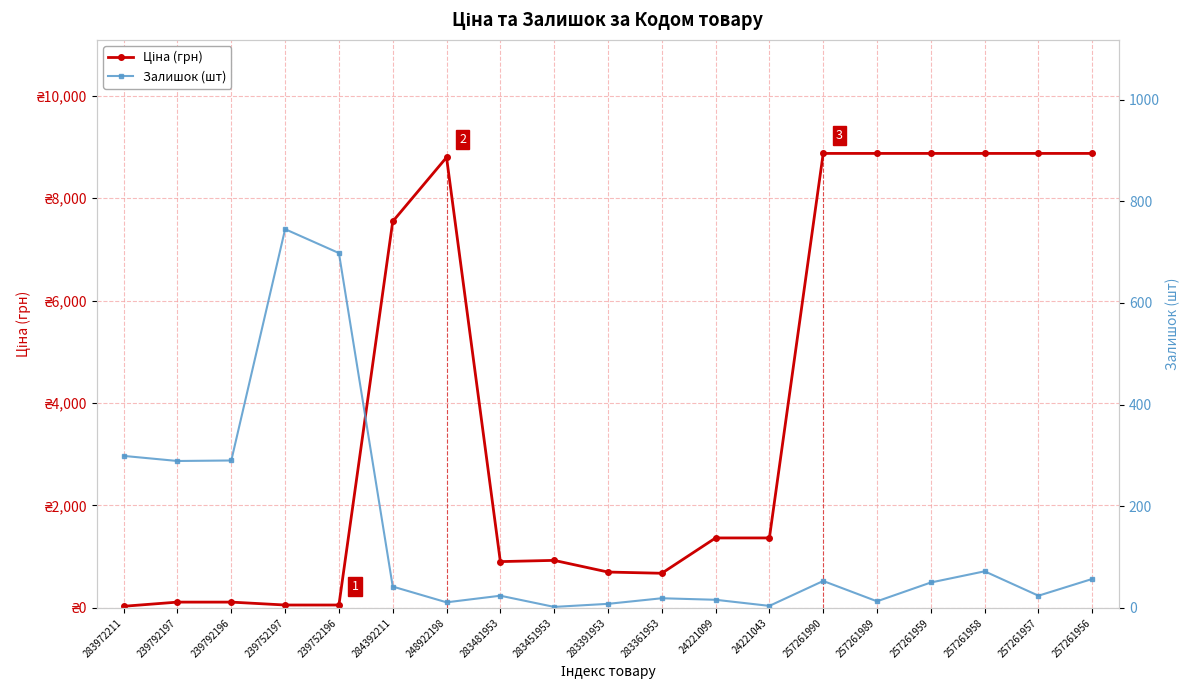

The value of Залишок (шт) at 248922198 is 19.7. True or false?

False